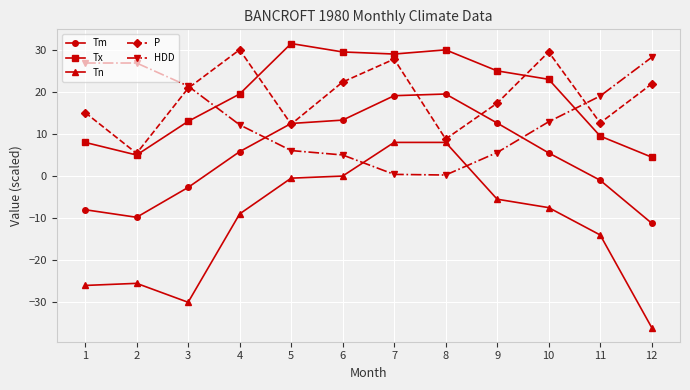

What is the maximum value shown in the chart?

31.5